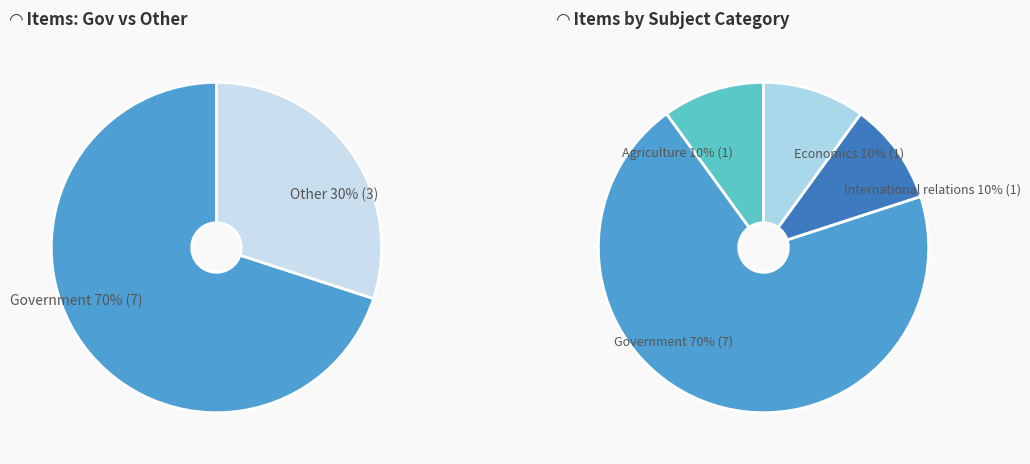

What percentage is the International relations slice, to the nearest percent?

10%